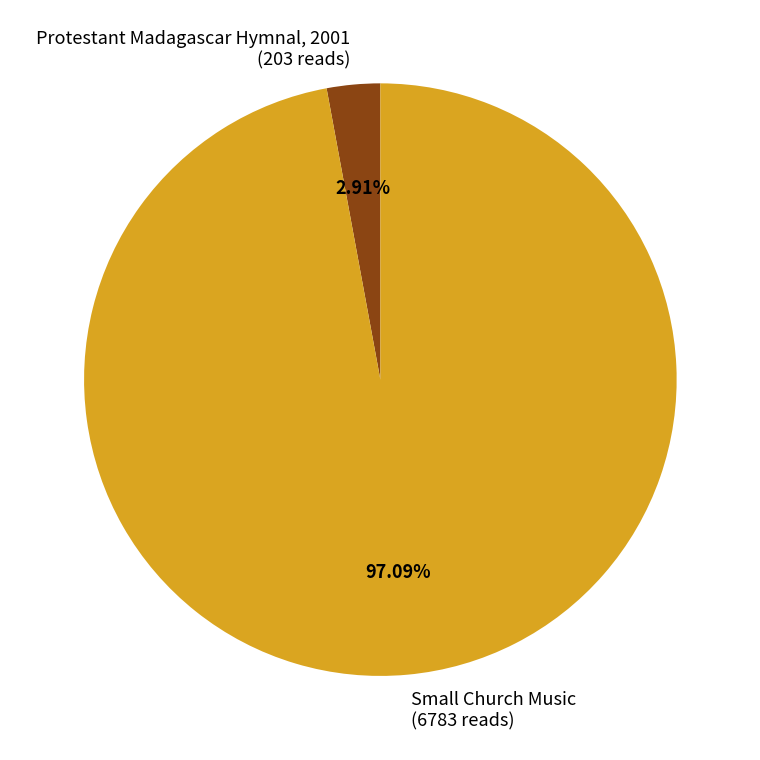

Between Small Church Music and Protestant Madagascar Hymnal, 2001, which is larger?

Small Church Music